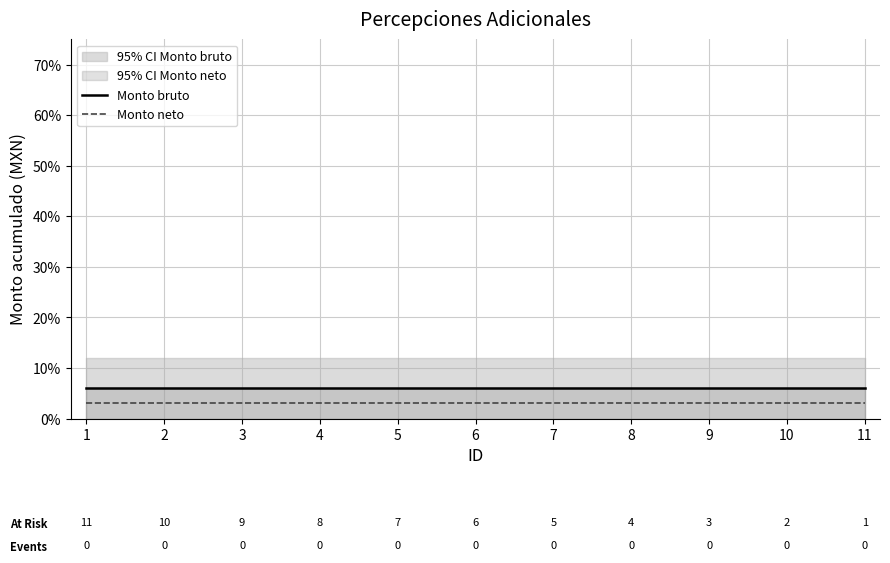

What is the value of the Monto bruto point at the 5th from the left?

0.1